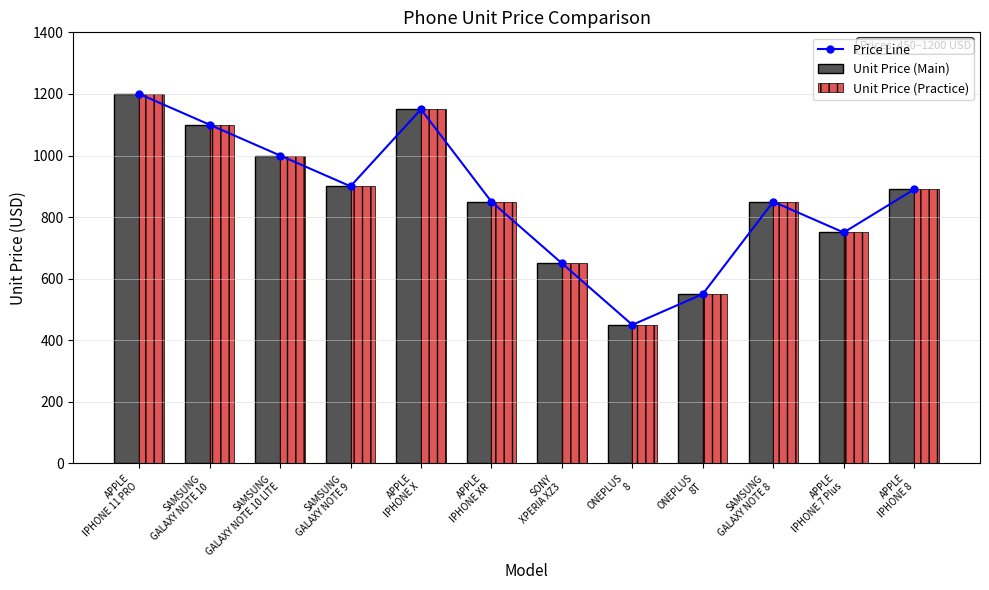

What is the difference between the Unit Price (Practice) values at ONEPLUS
8T and SAMSUNG
GALAXY NOTE 8?

300